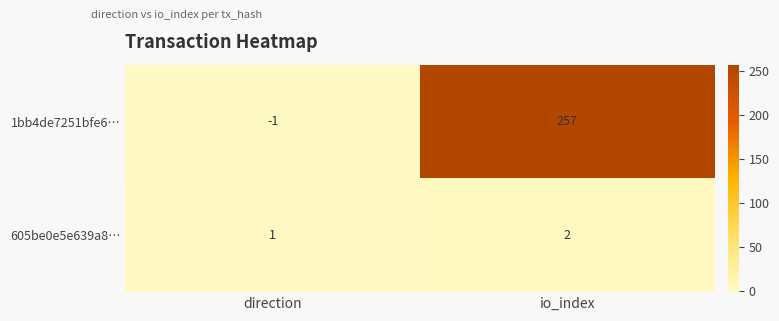

At which category is the sum across all series the highest?

io_index